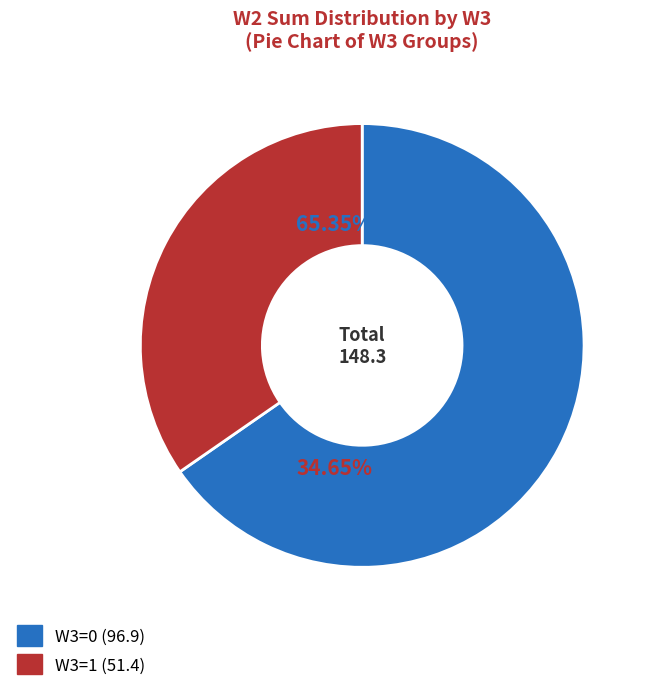

Is there any slice that represents more than half of the pie?

Yes